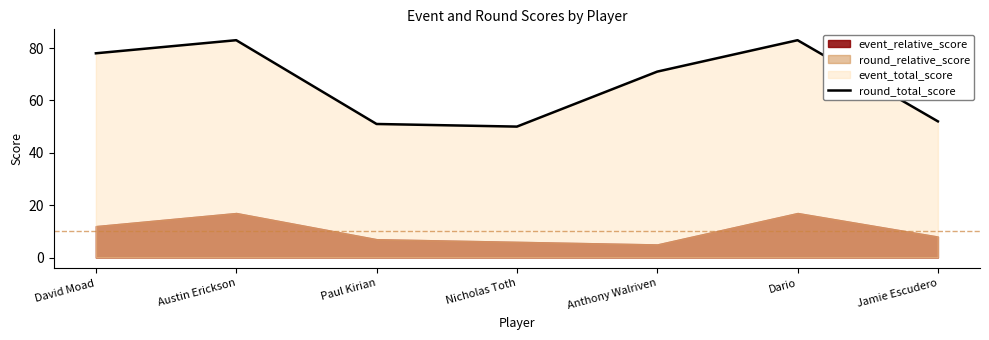

What is the greatest value displayed?

83